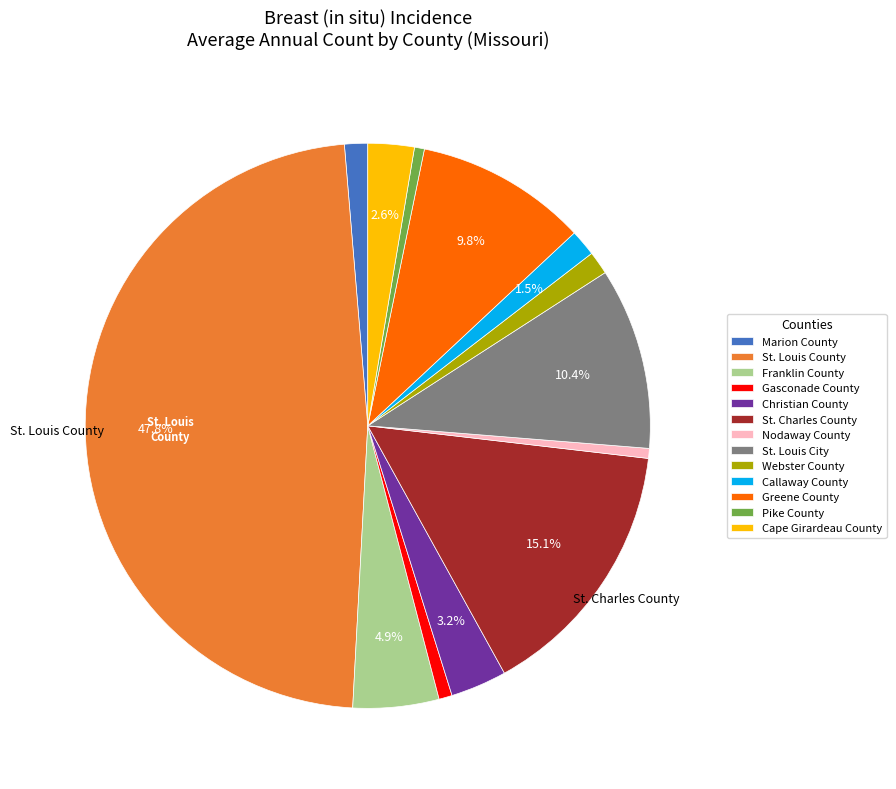

Approximately how many times larger is the value at St. Louis City compared to Greene County?

1.1